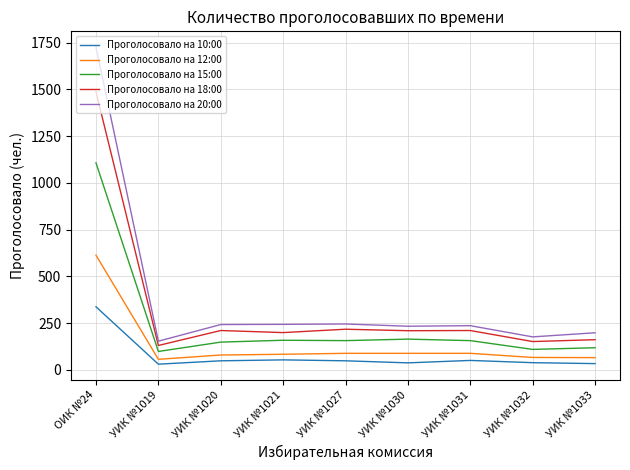

At how many categories does at least one series exceed 320?

1